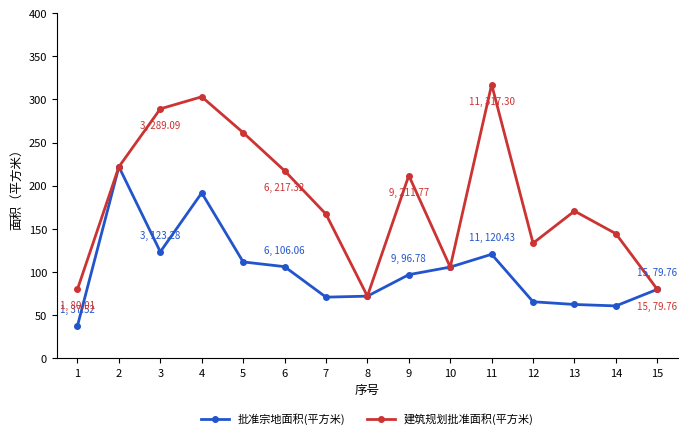

Which series has the largest range (max minus min)?

建筑规划批准面积(平方米)